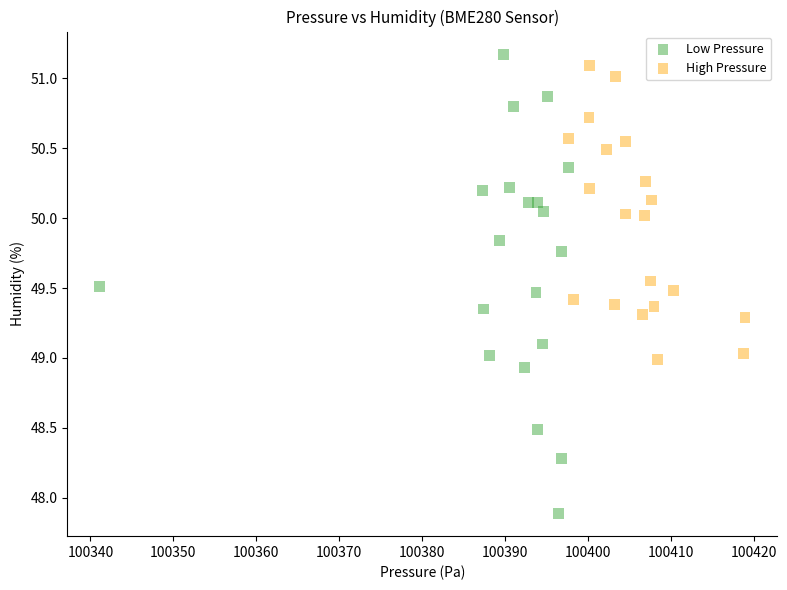

Which series reaches the maximum Y coordinate?

Low Pressure